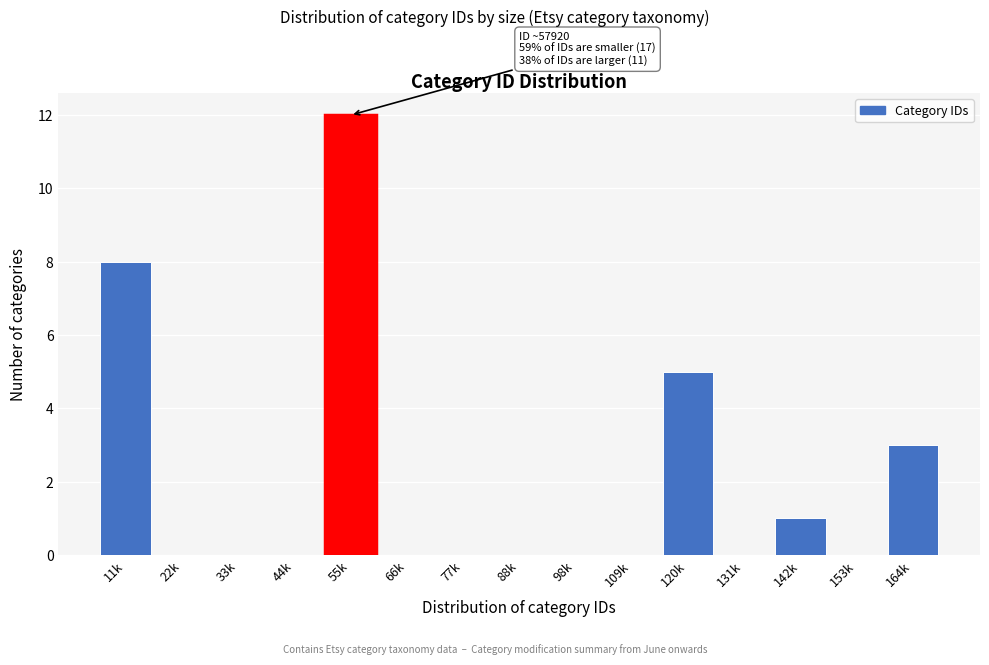

Reading right to left, what are all the values shown in this chart?

164k=3	153k=0	142k=1	131k=0	120k=5	109k=0	98k=0	88k=0	77k=0	66k=0	55k=12	44k=0	33k=0	22k=0	11k=8